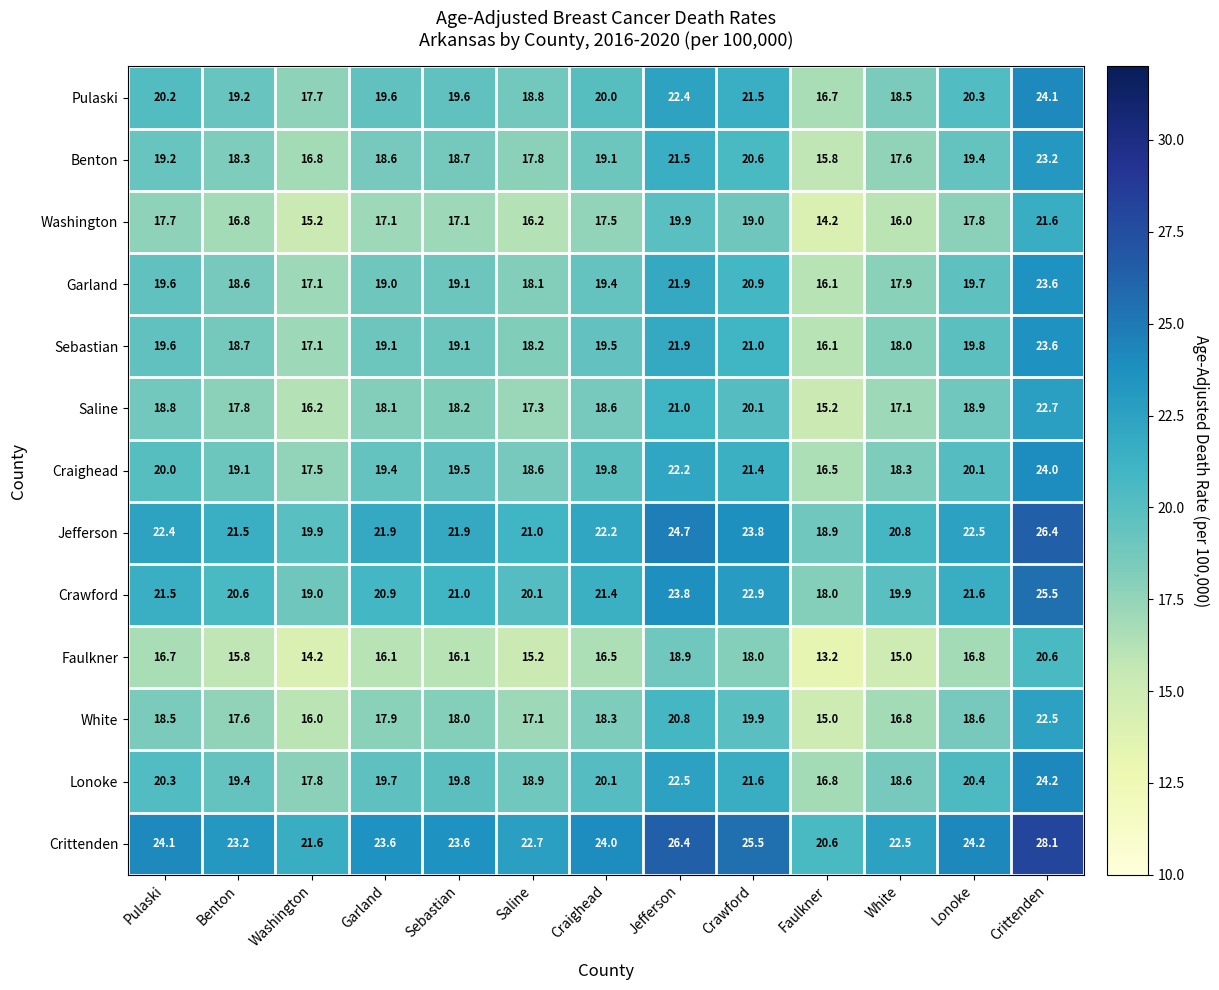

Read the Washington value at Benton.

16.8